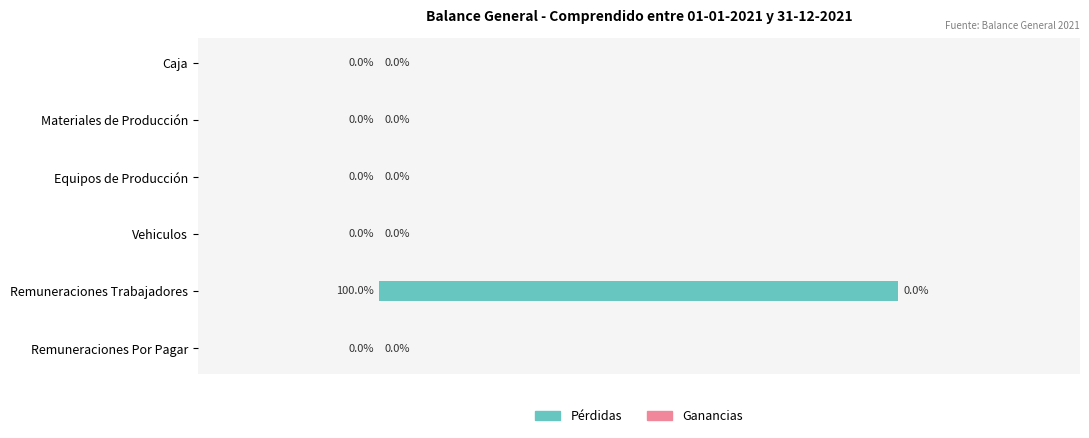

At which category does the chart reach its peak across all series?

Remuneraciones Trabajadores